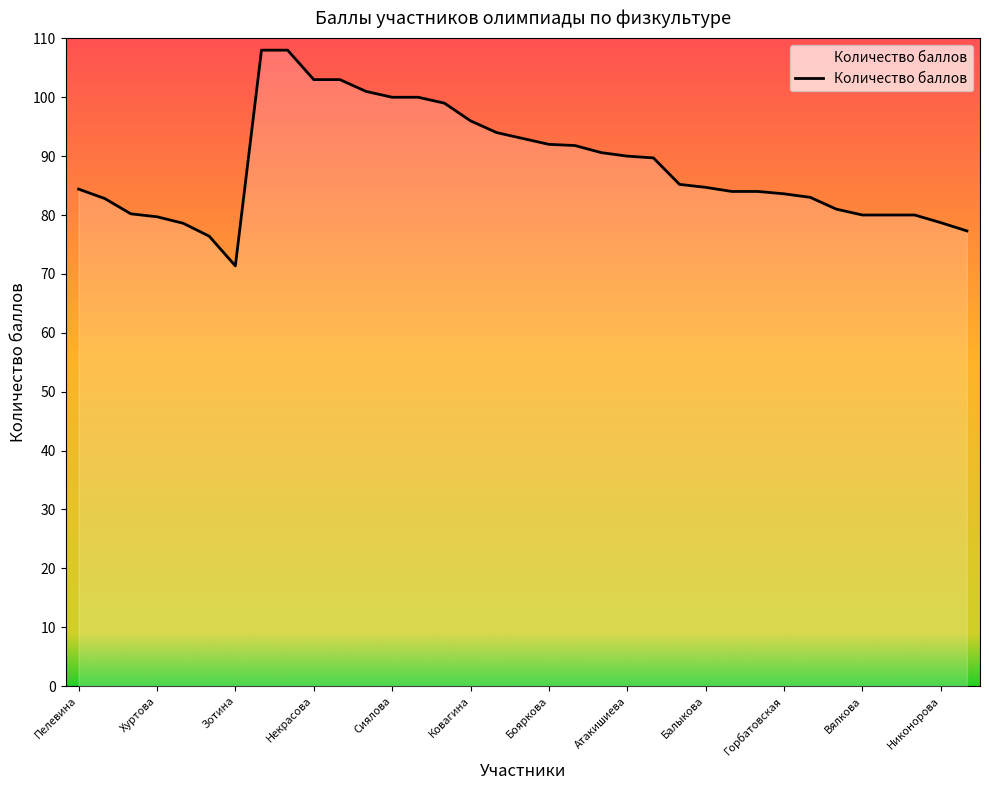

What is the difference between the maximum and minimum values?

36.6